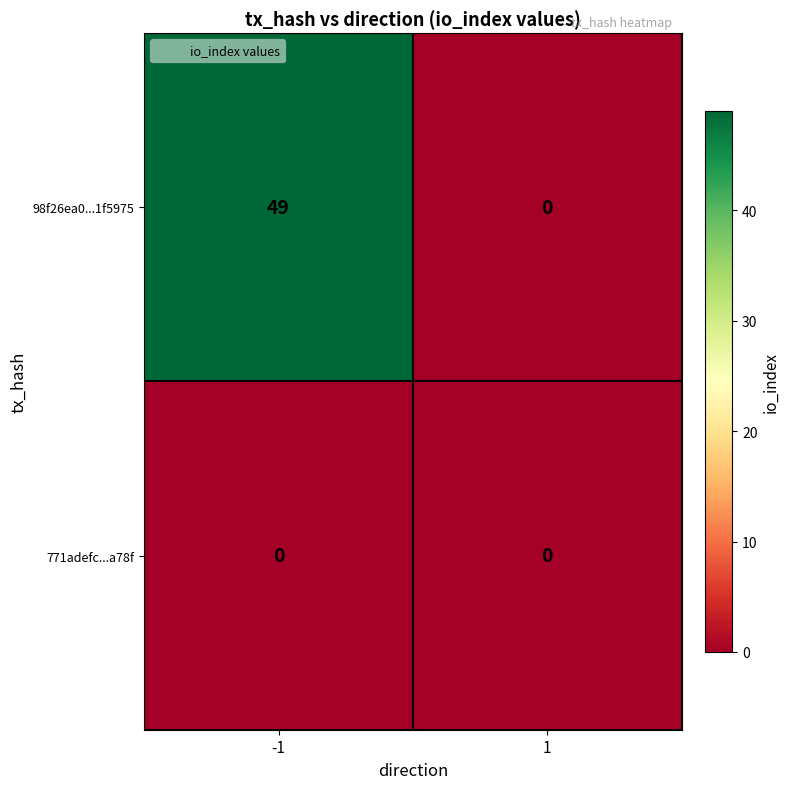

What is the difference between the 98f26ea0...1f5975 values at 1 and -1?

49